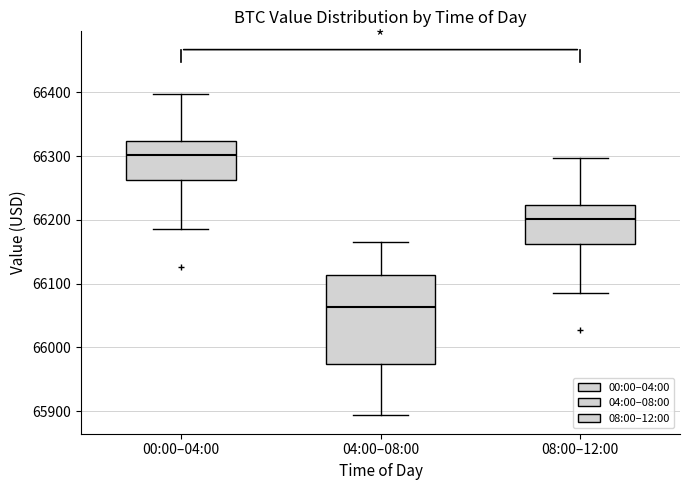

Where does the lower whisker of the box for 04:00–08:00 end on the y-axis? The values are not printed on the chart, so give them approximately, as read against the axis.

65890